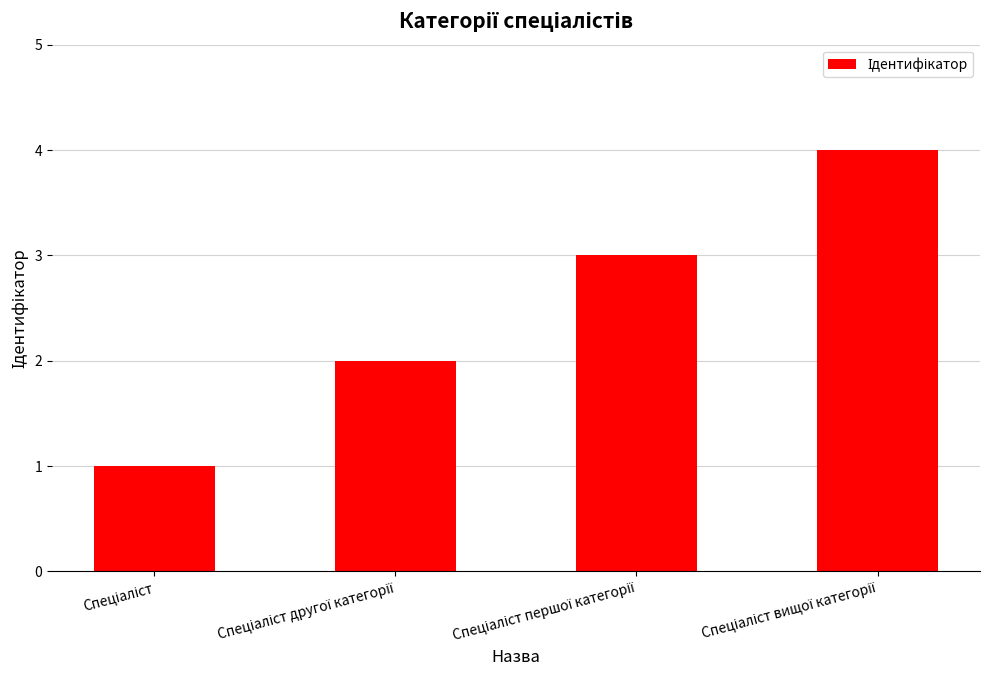

What is the maximum value shown in the chart?

4